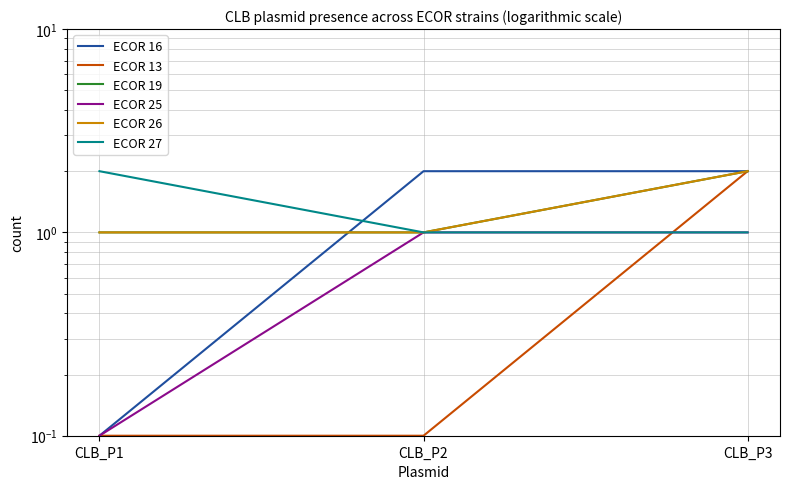

Between CLB_P2 and CLB_P3, which series saw the biggest shift?

ECOR 13